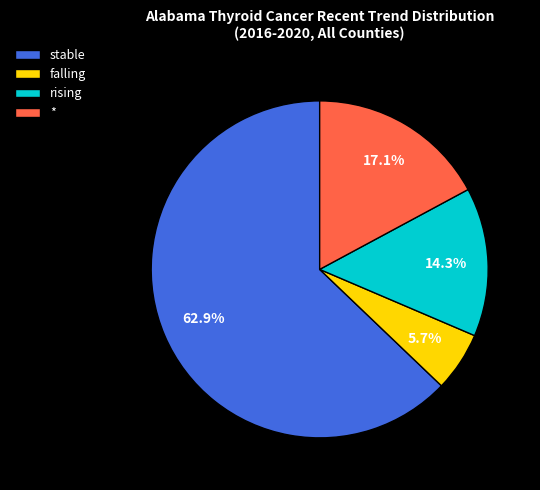

What portion of the pie excludes rising?

85.7%